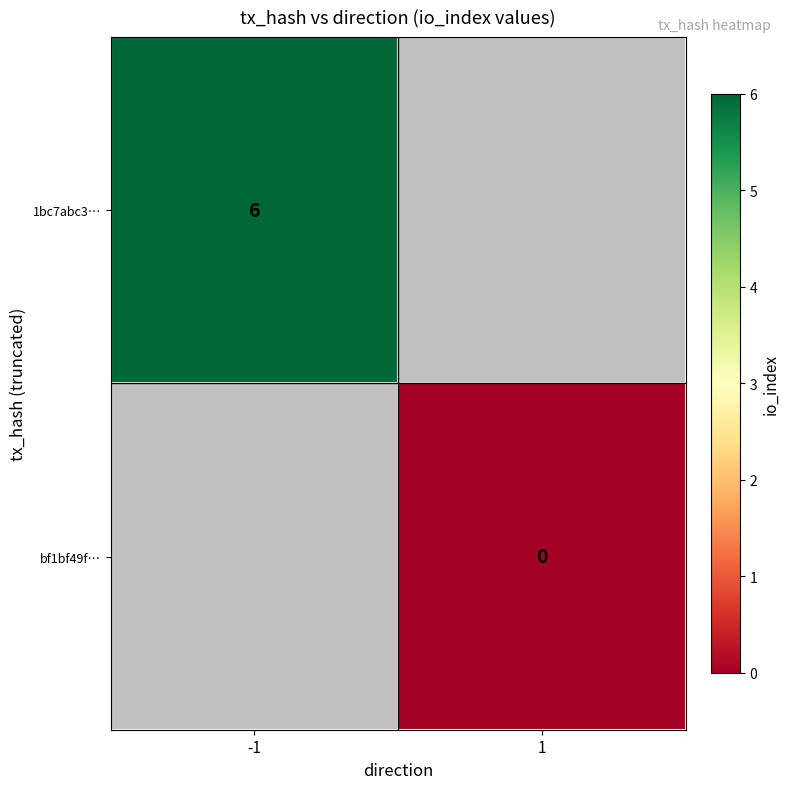

Is the value of 1bc7abc3… at -1 greater than the value of bf1bf49f… at 1?

Yes